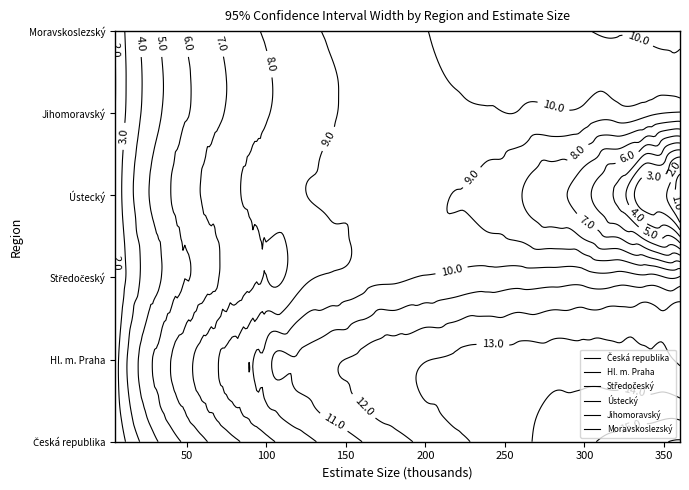

What is the average value of the Hl. m. Praha series?

9.6